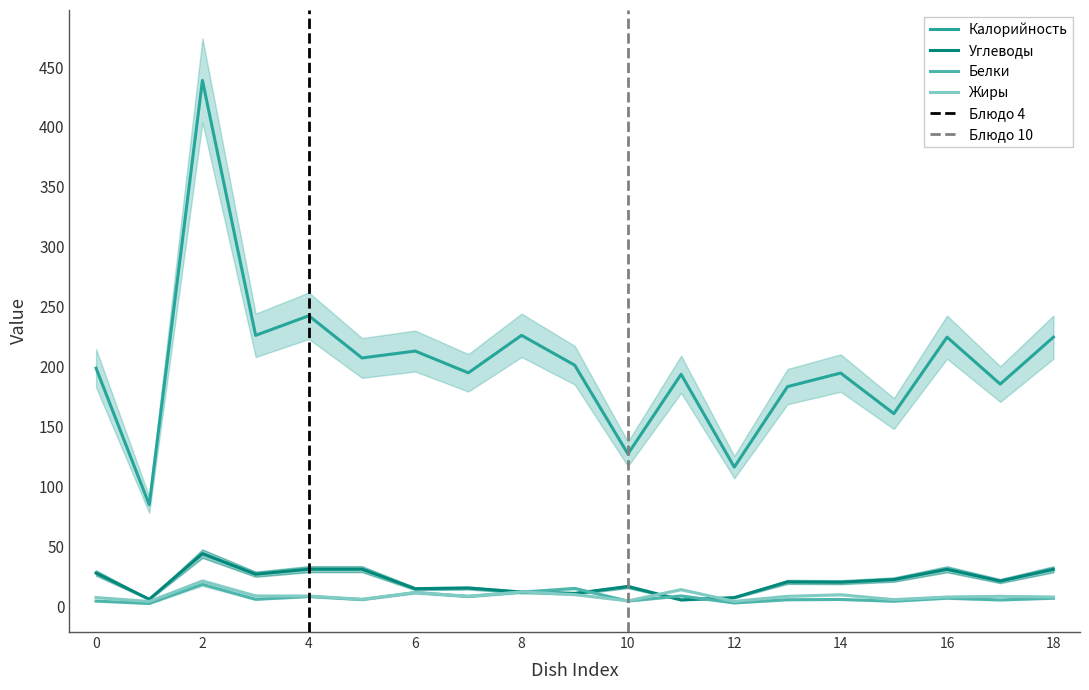

What is the maximum value for Жиры?

21.3